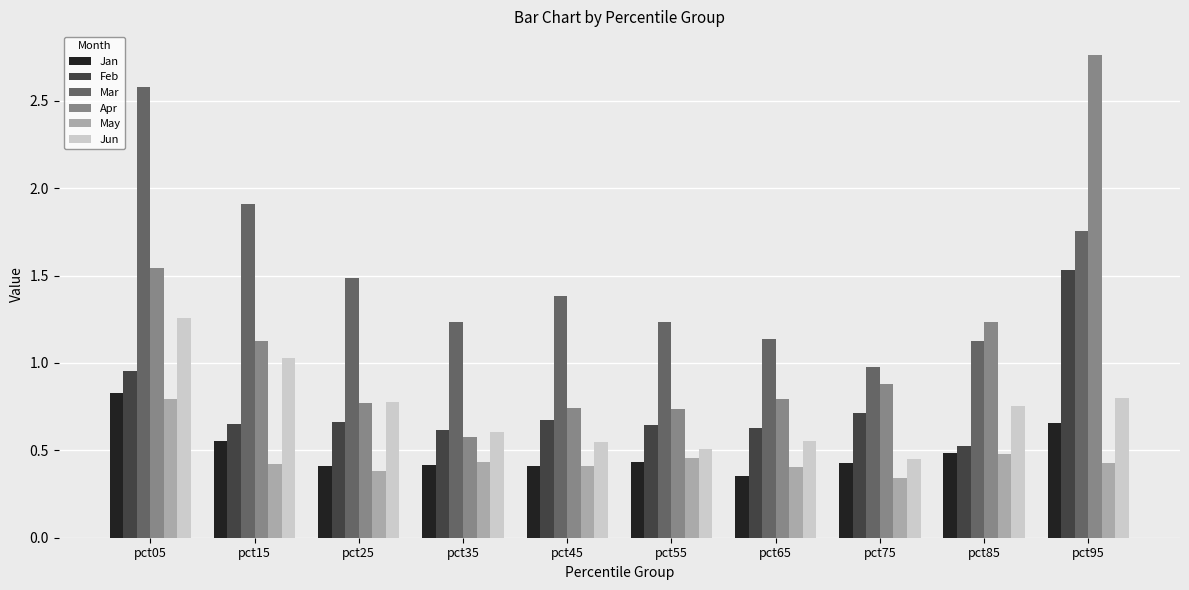

At which category does the chart reach its peak across all series?

pct95